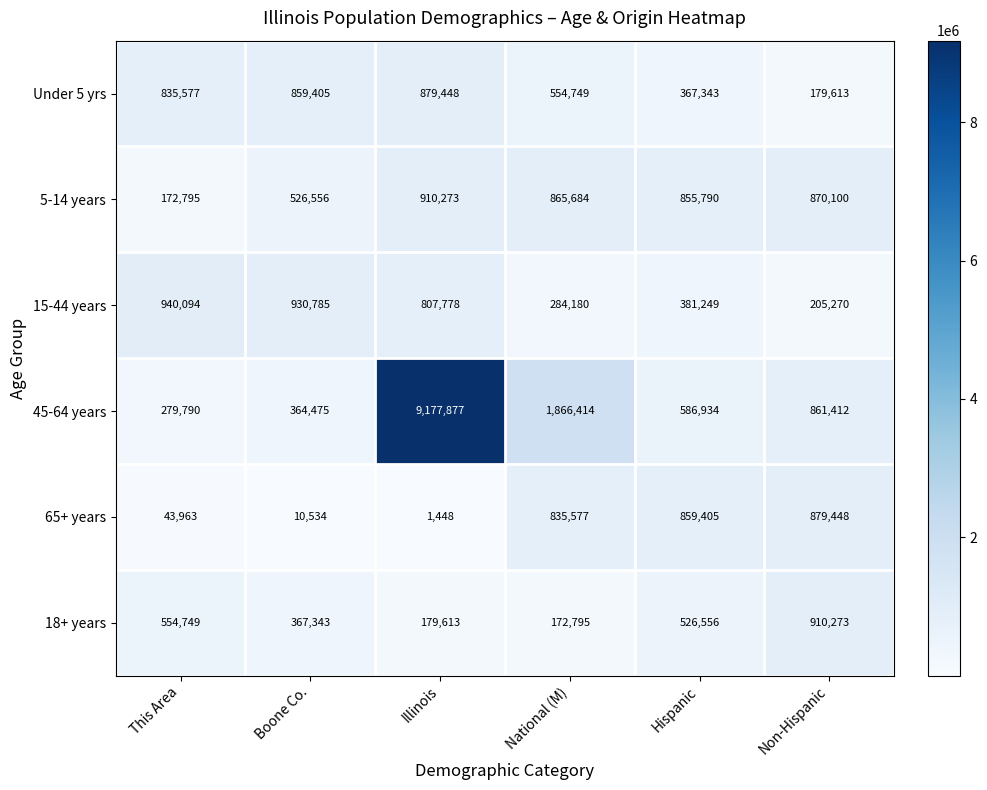

Which series has the largest total across all categories?

45-64 years